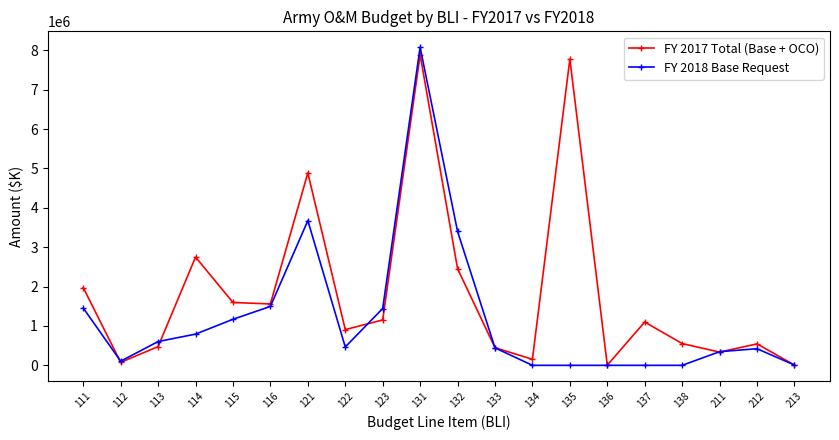

At 134, list the series in order from largest to smallest.

FY 2017 Total (Base + OCO), FY 2018 Base Request